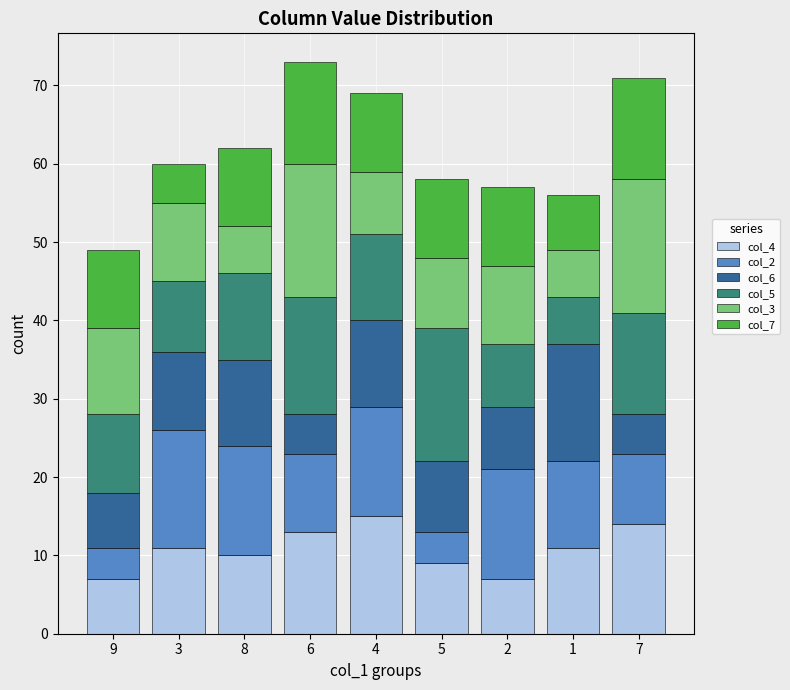

Is it true that col_4 equals 13 at 6?

True